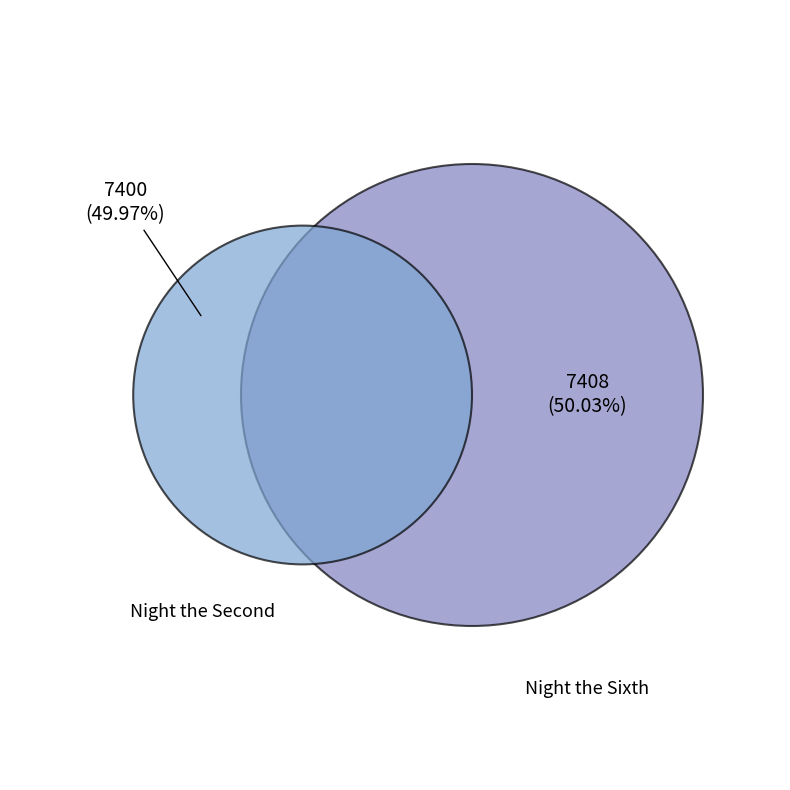

Which slice represents more than half of the pie?

Night the Sixth